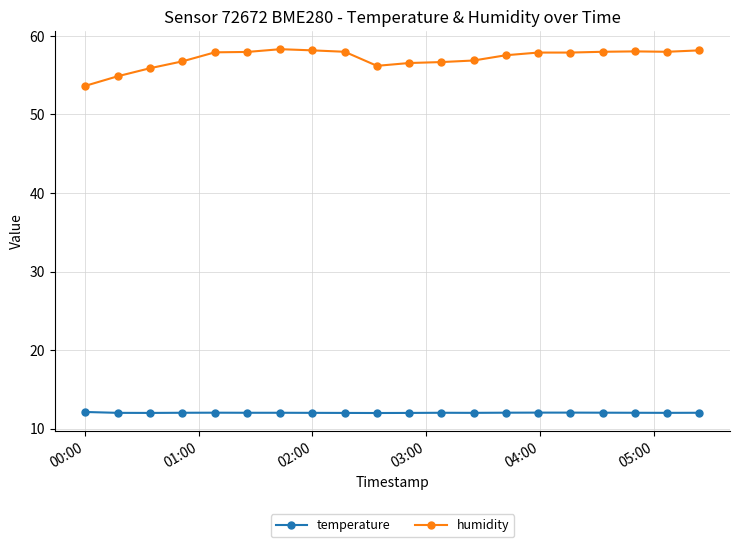

What is the sum of all temperature values?

240.4